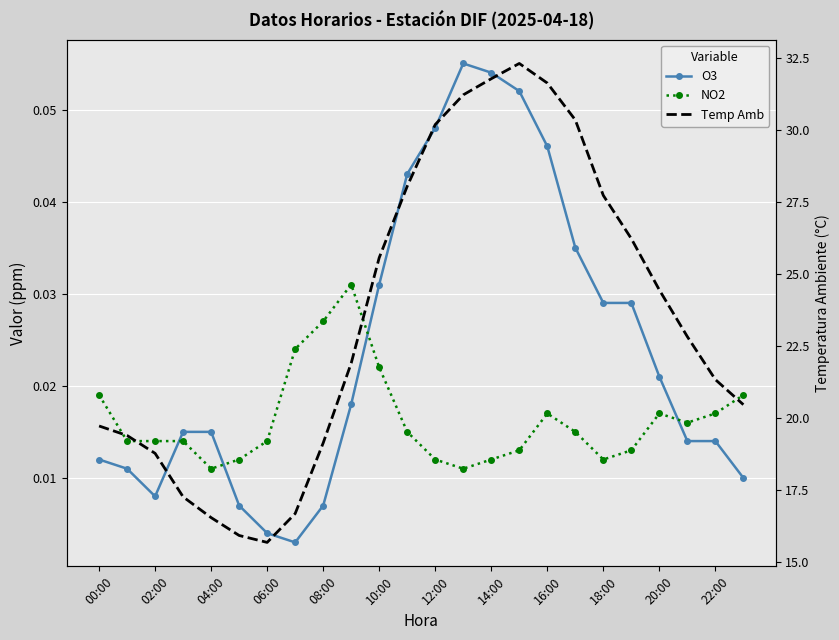

What is the difference between the highest and lowest values at 21?

22.8